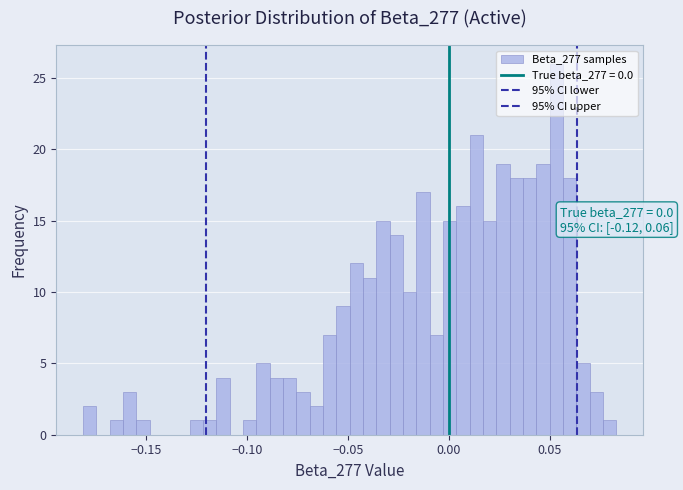

Read against the x-axis, roughly where is the centre of the tallest bar?

0.055